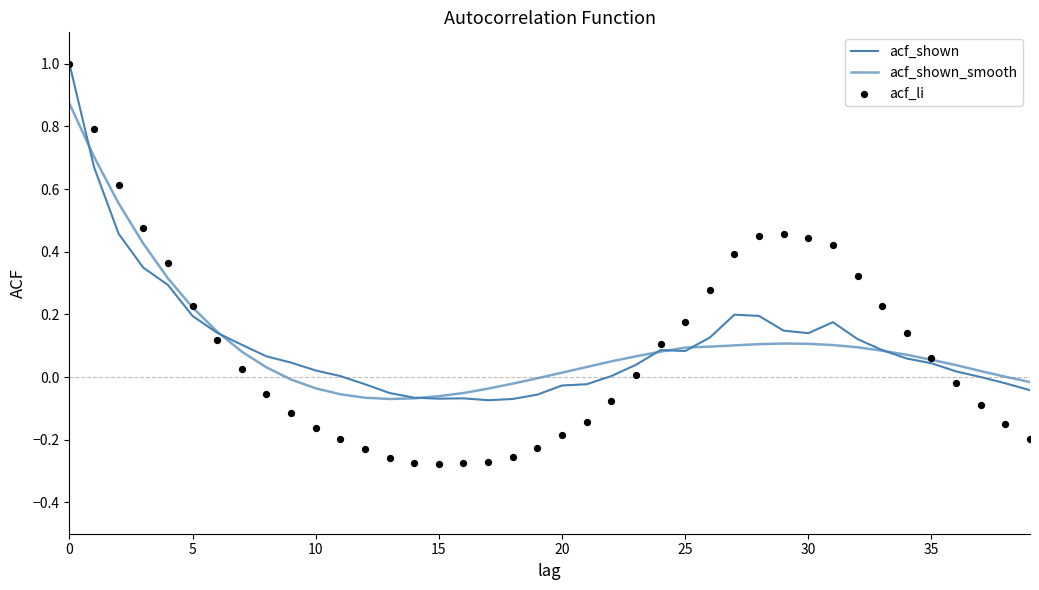

What are all the series names shown in the legend?

acf_shown, acf_shown_smooth, acf_li